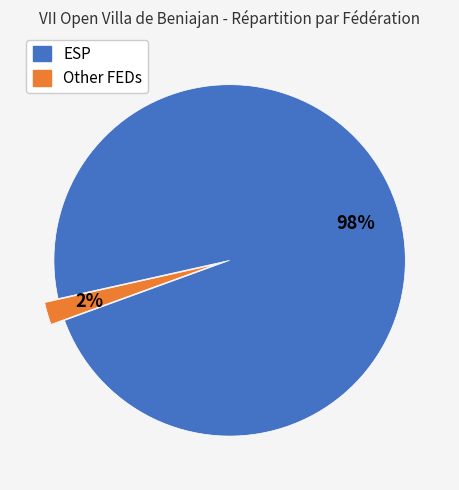

To the nearest percent, what is the difference between the largest and smallest slice percentages?

96%